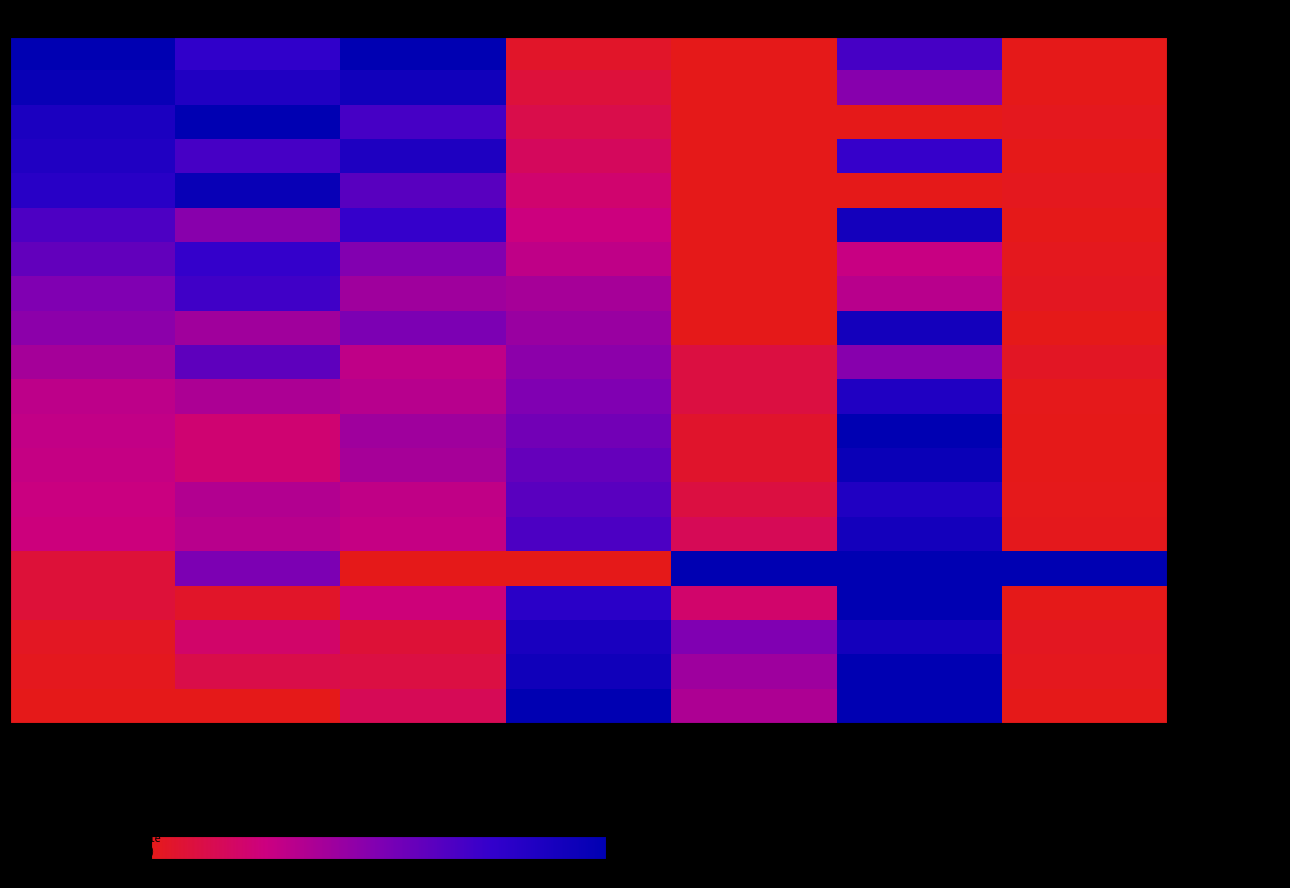

Rank the series by their maximum value, from lowest to highest.

Cumberland County, Gaston County, Alamance County, Davidson County, Pitt County, Lenoir County, Stanly County, Craven County, Iredell County, Forsyth County, Cleveland County, Sampson County, Onslow County, Robeson County, Halifax County, Moore County, Brunswick County, Buncombe County, Orange County, North Carolina